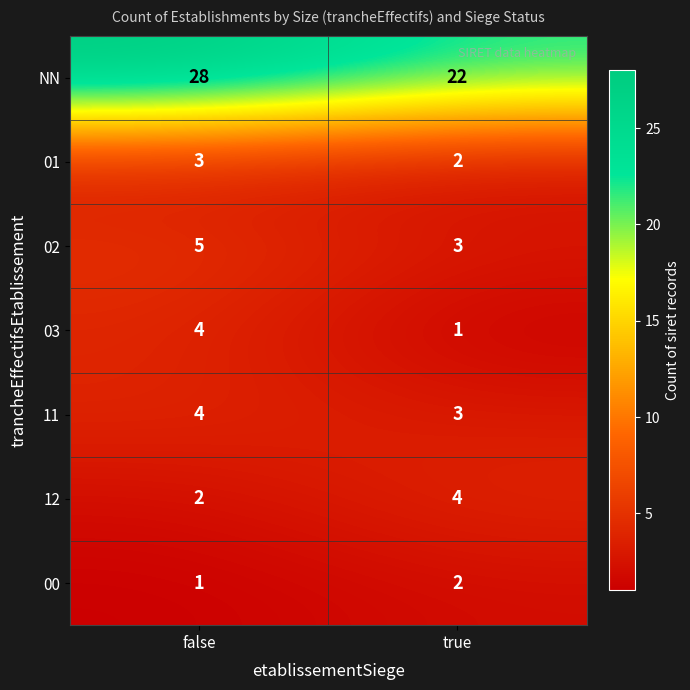

Between false and true, which series saw the biggest shift?

NN